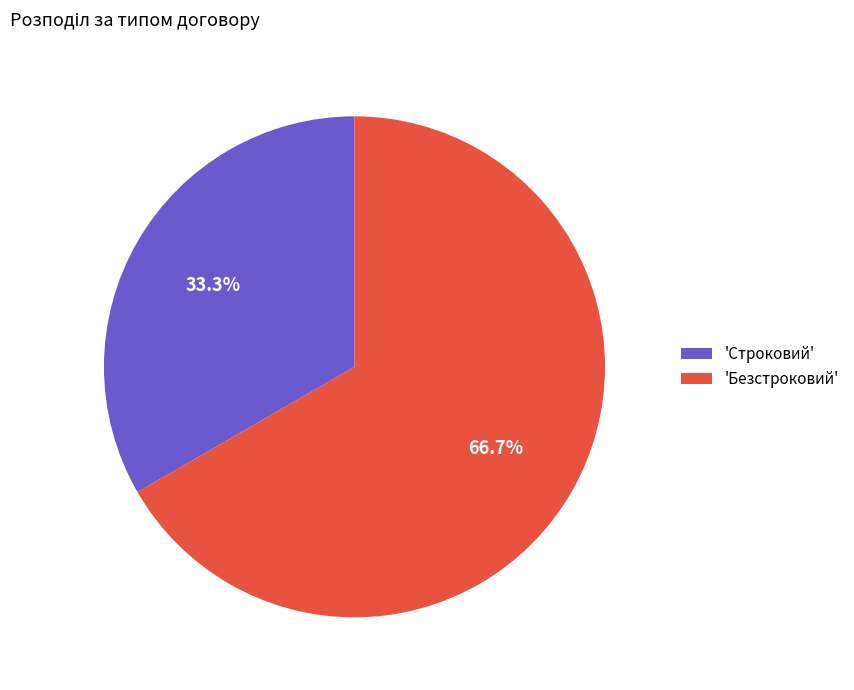

Which slice represents more than half of the pie?

'Безстроковий'